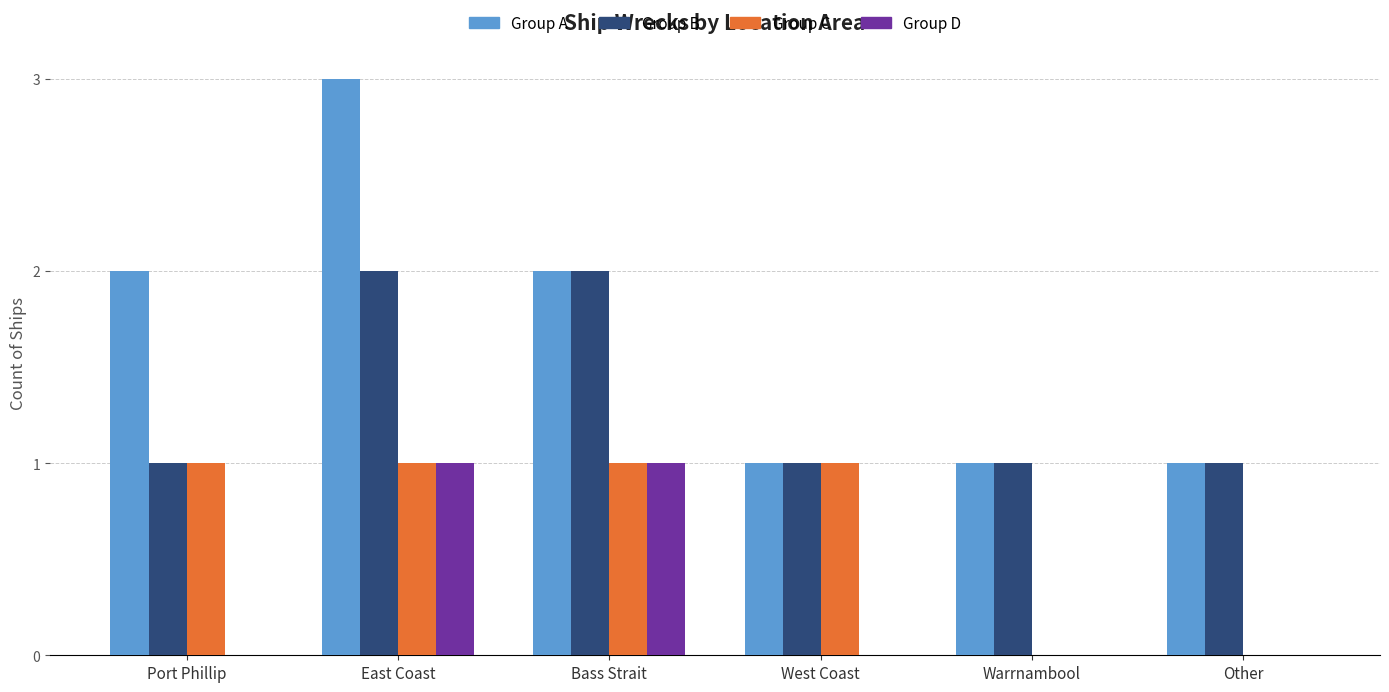

Which series has the largest total across all categories?

Group A